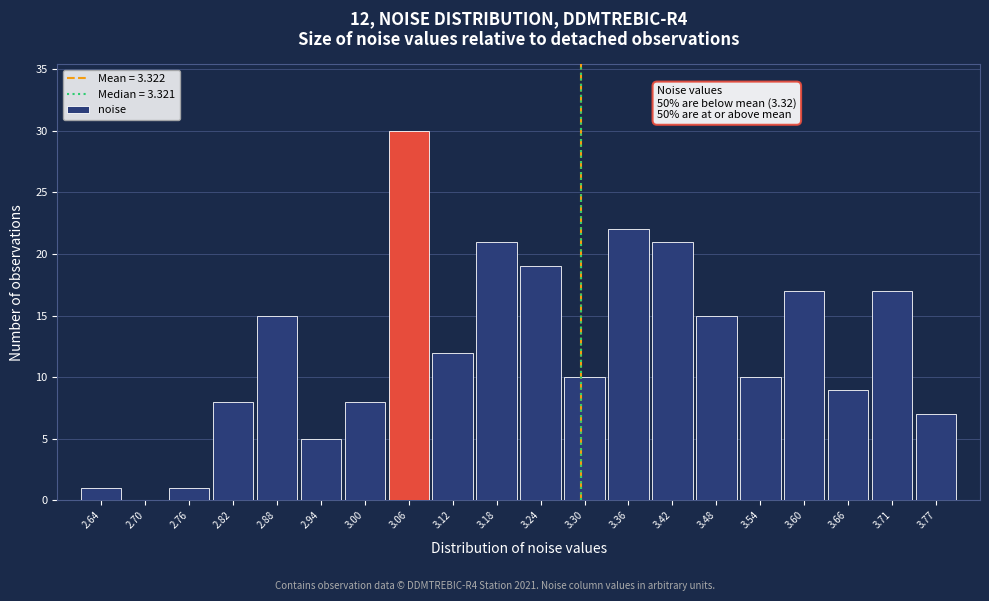

Reading left to right, extract all data points from this chart.

2.64=1	2.70=0	2.76=1	2.82=8	2.88=15	2.94=5	3.00=8	3.06=30	3.12=12	3.18=21	3.24=19	3.30=10	3.36=22	3.42=21	3.48=15	3.54=10	3.60=17	3.66=9	3.71=17	3.77=7